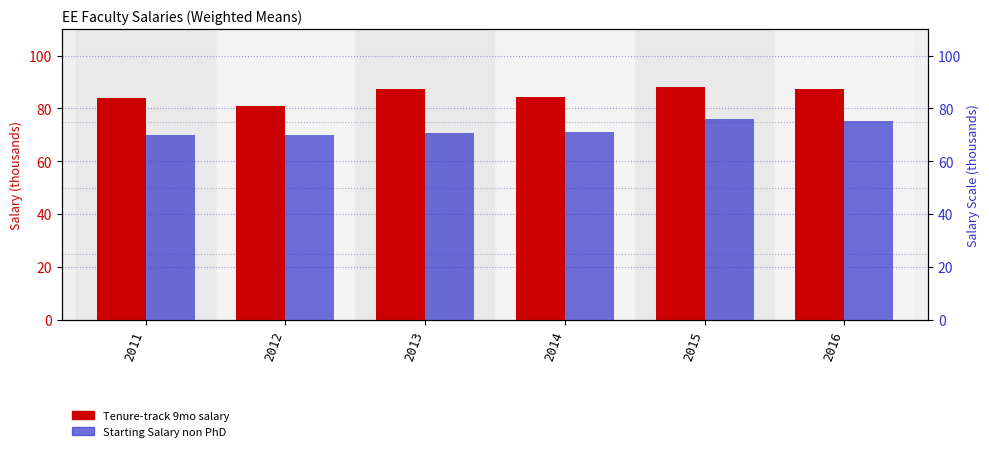

What value does the Starting Salary non PhD series have at 2012?

69.8